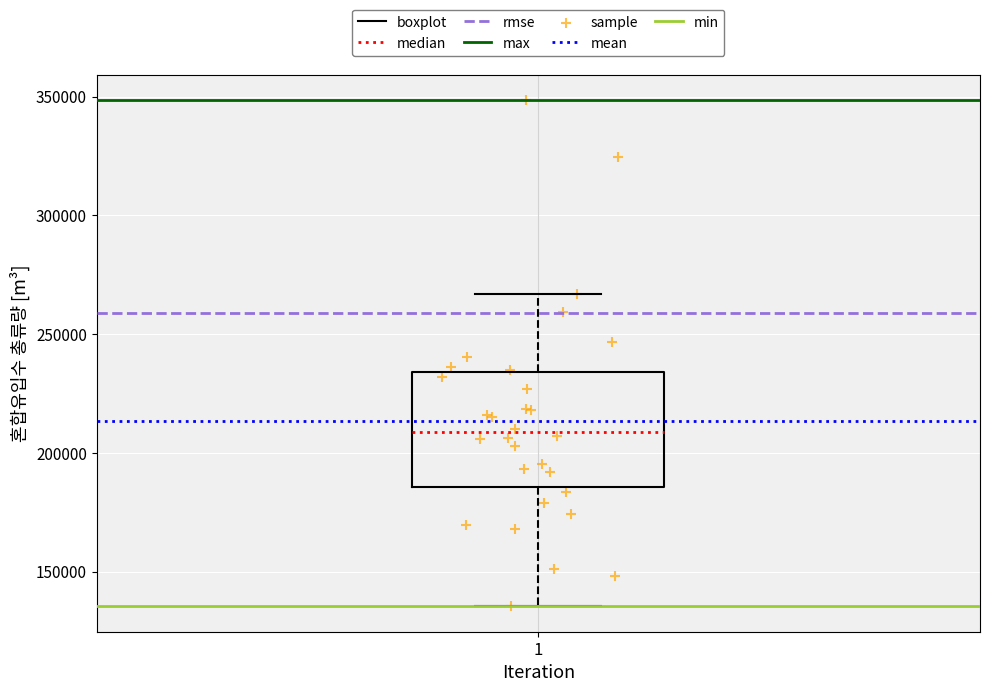

Transcribe this box plot: give where the median line is, the range the box spans, and where the two whiskers end, as read against the y-axis. The values are not printed on the chart, so give them approximately, as read against the axis.

median 210000, box 185000 to 235000, whiskers 135000 to 265000